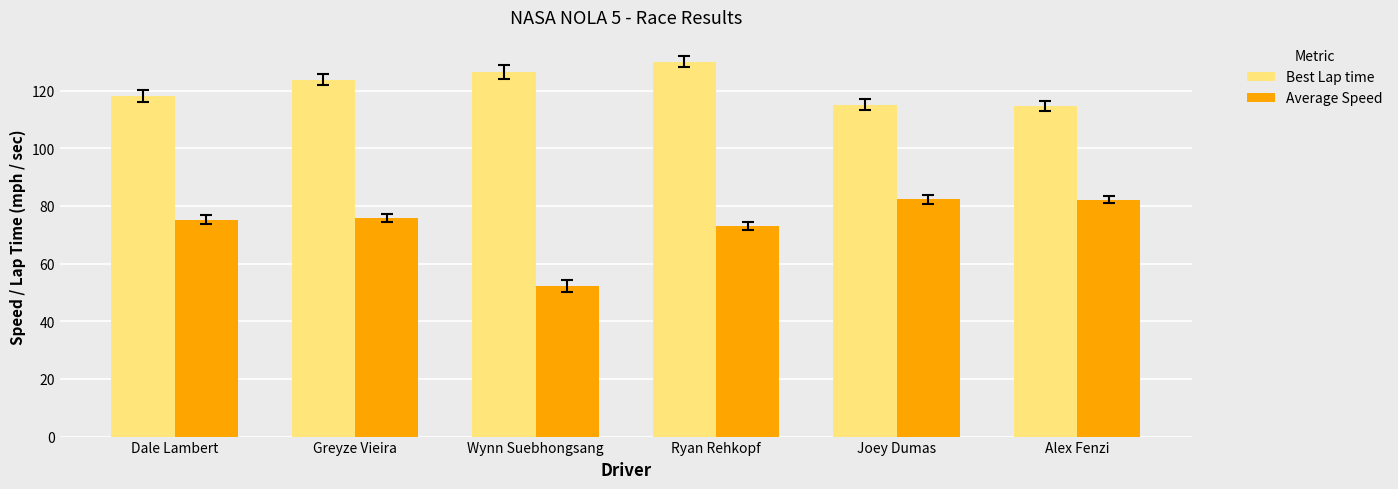

What is the greatest value displayed?

130.1